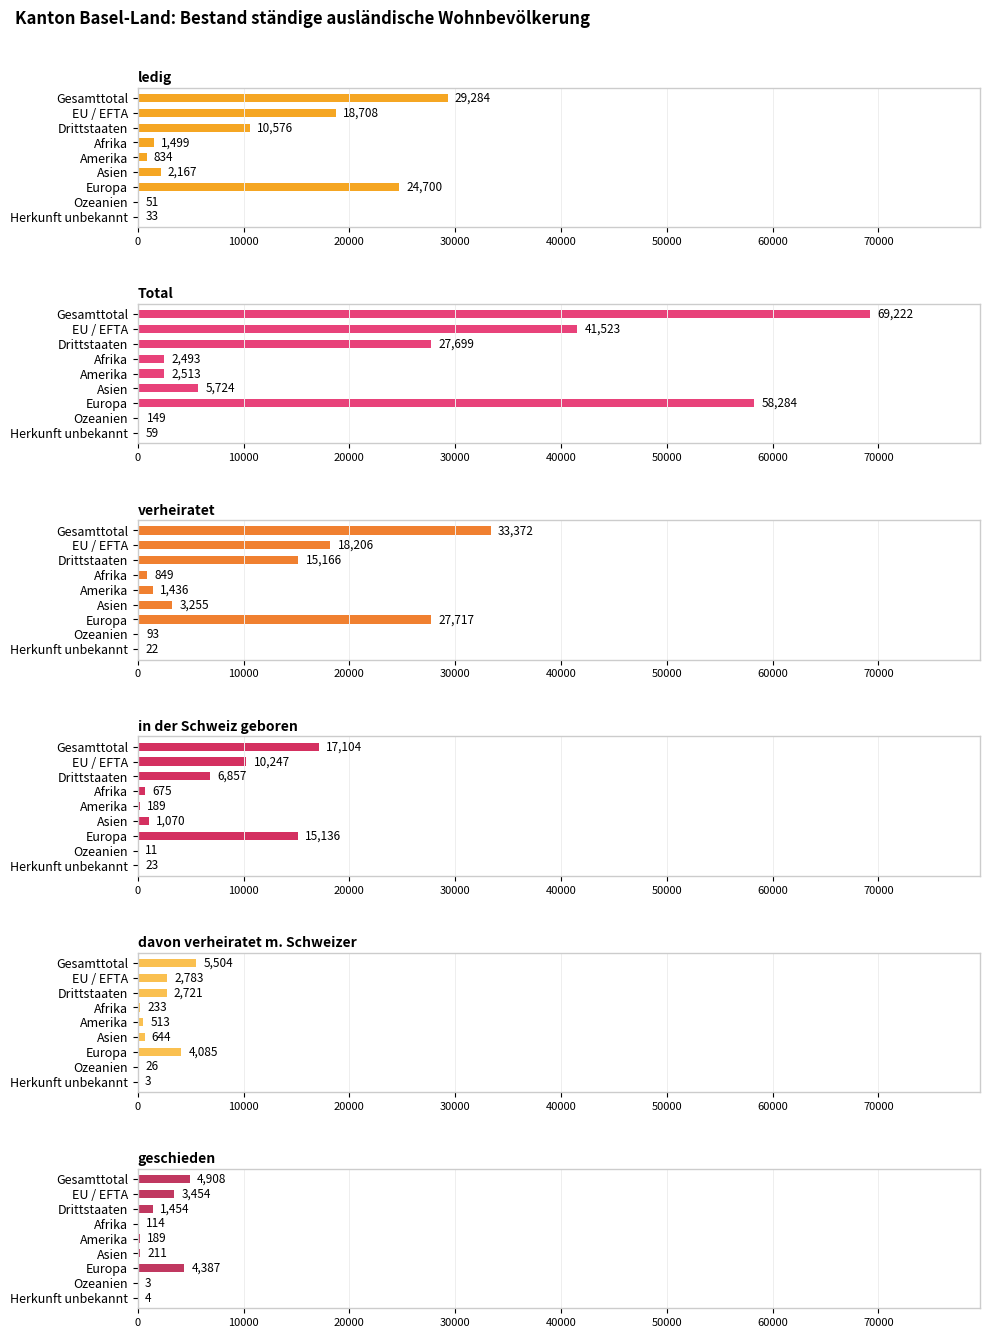

Count the number of data series in this chart.

6